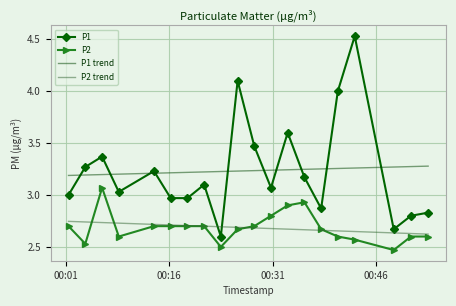

Which series has the largest range (max minus min)?

P1